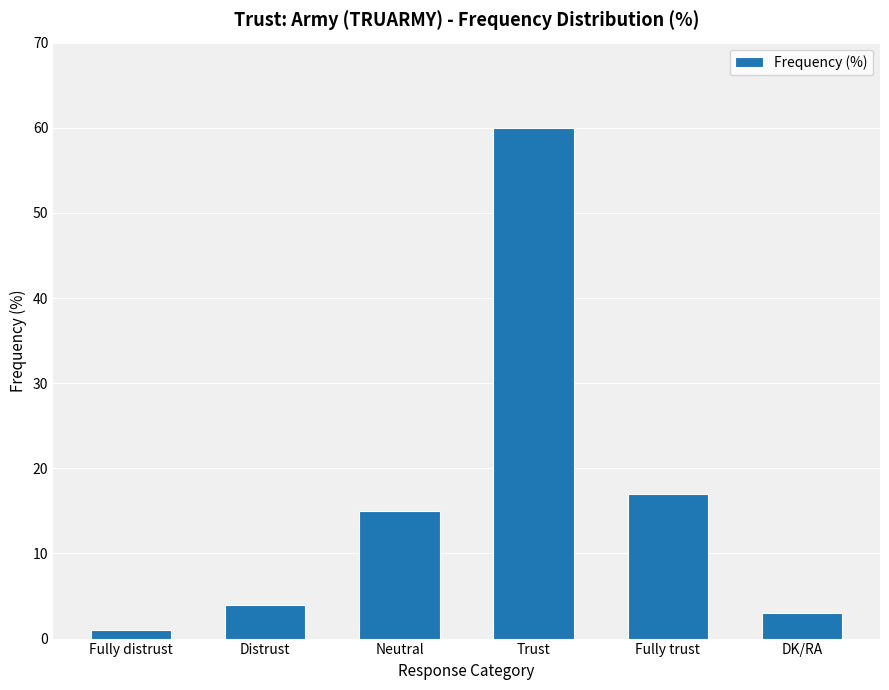

Rank the categories by value from highest to lowest.

Trust, Fully trust, Neutral, Distrust, DK/RA, Fully distrust